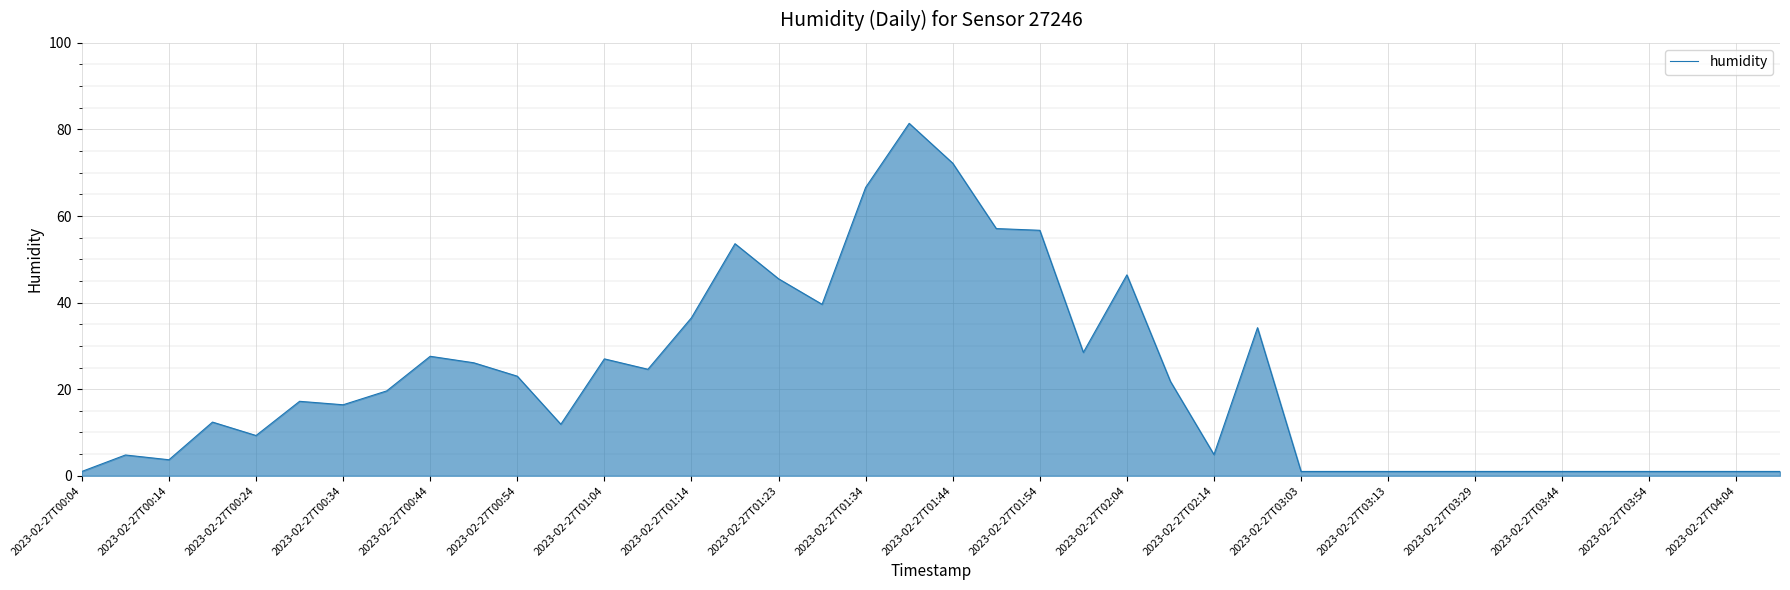

What is the difference between the maximum and minimum values?

80.4